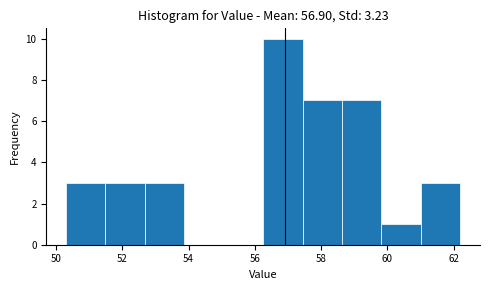

How tall is the bar that spans 57.4 to 58.6 on the x-axis? Neither the bar edges nor the heights are printed on the chart, so give them approximately, as read against the axes.

7